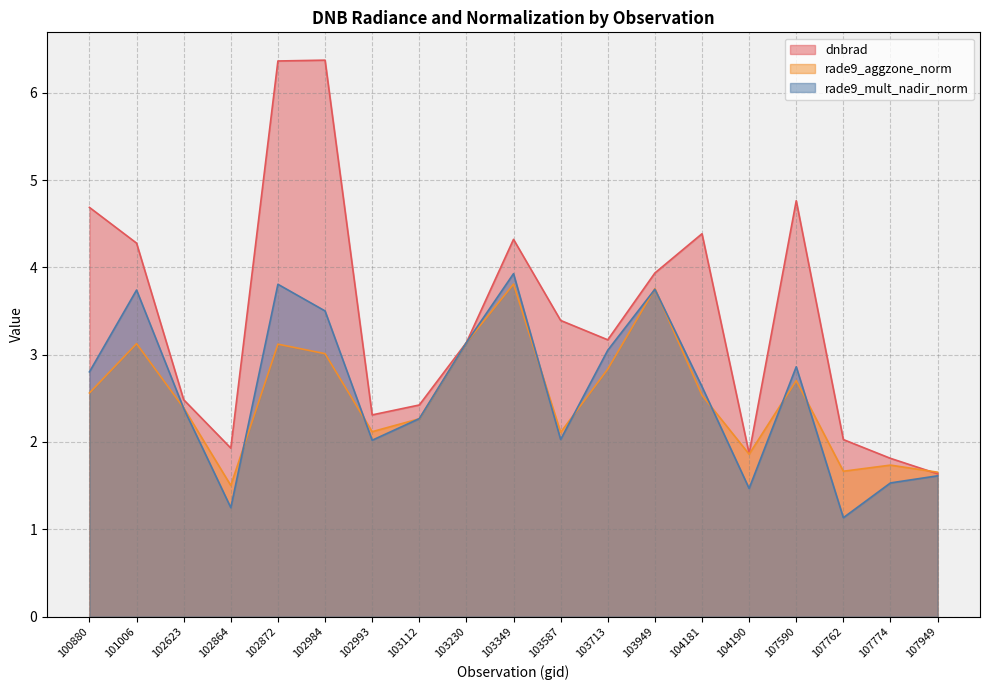

Between 101006 and 103112, which series saw the biggest shift?

dnbrad